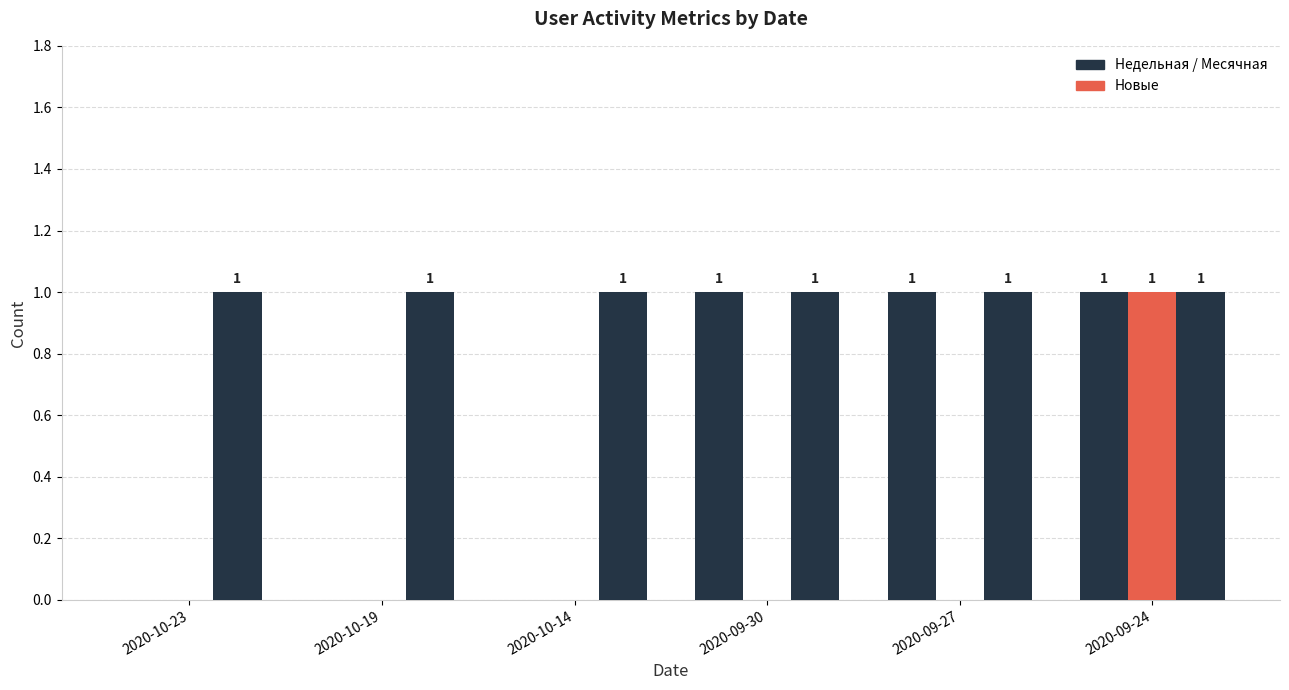

Reading right to left, transcribe all the data shown in this chart.

Недельная: 2020-09-24=1	2020-09-27=1	2020-09-30=1	2020-10-14=0	2020-10-19=0	2020-10-23=0
Новые: 2020-09-24=1	2020-09-27=0	2020-09-30=0	2020-10-14=0	2020-10-19=0	2020-10-23=0
Месячная: 2020-09-24=1	2020-09-27=1	2020-09-30=1	2020-10-14=1	2020-10-19=1	2020-10-23=1